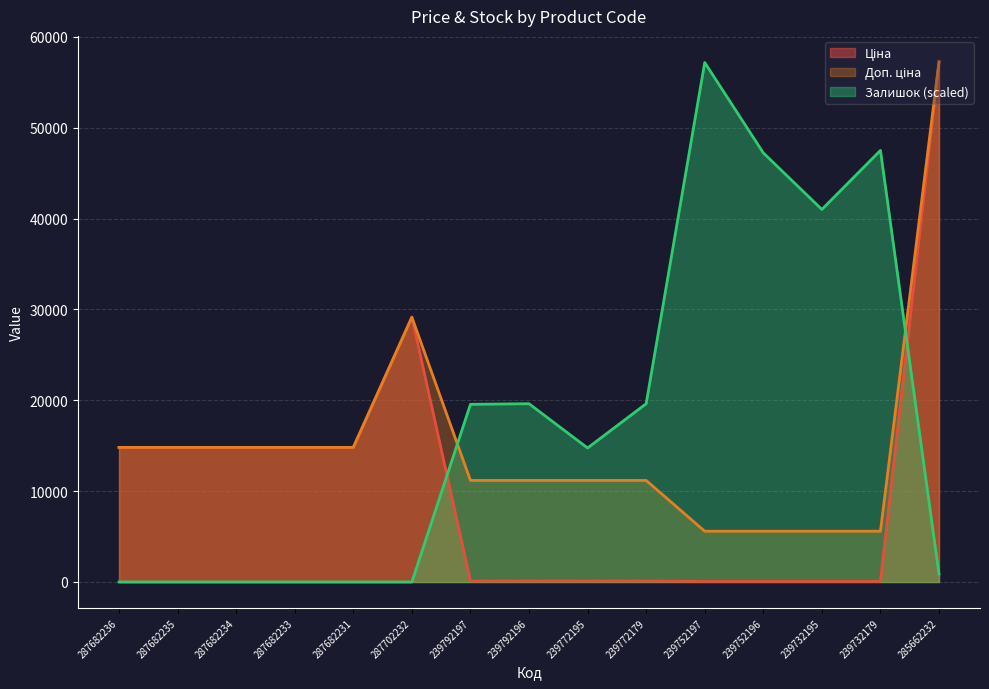

Which series has the largest total across all categories?

Залишок (scaled)